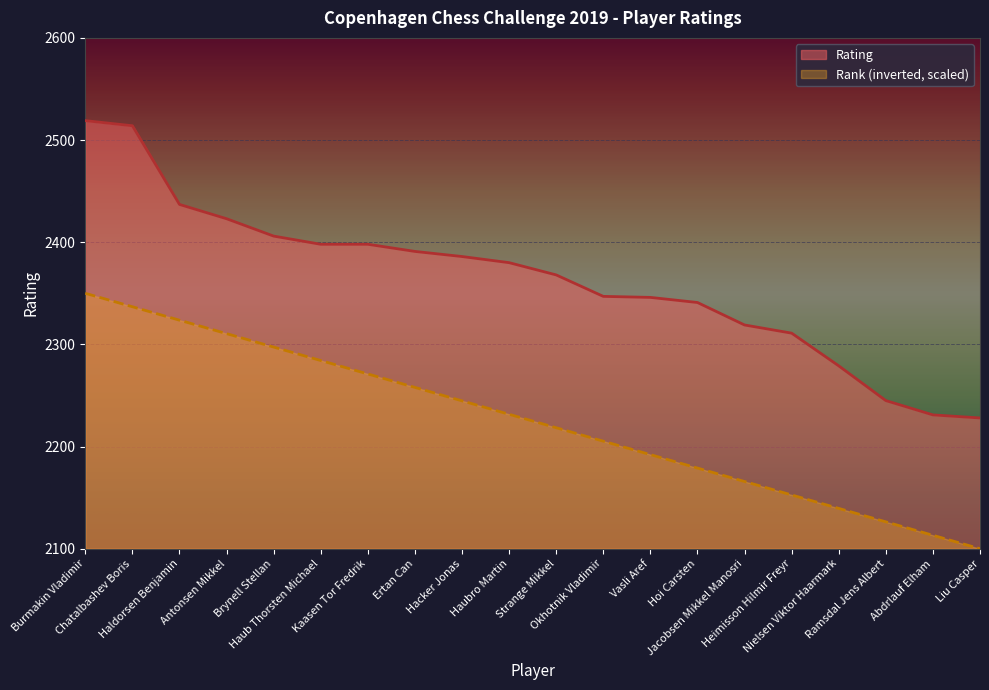

At how many categories does at least one series exceed 2151?

20